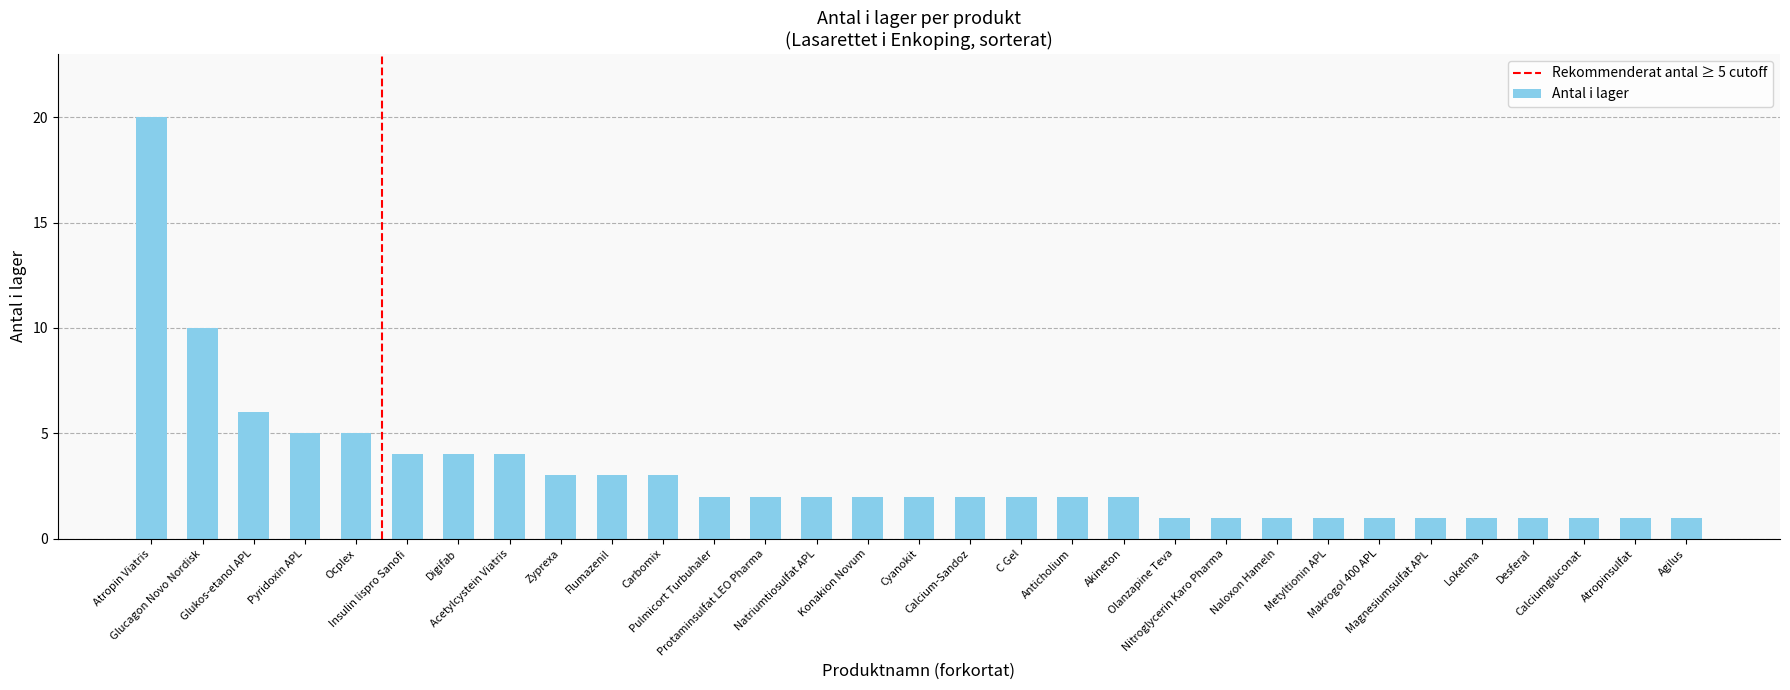

Are the bars grouped side by side (vs. stacked)?

No